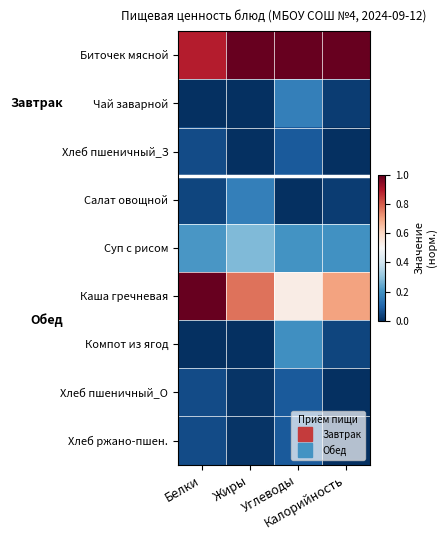

Which series has the largest range (max minus min)?

Каша гречневая